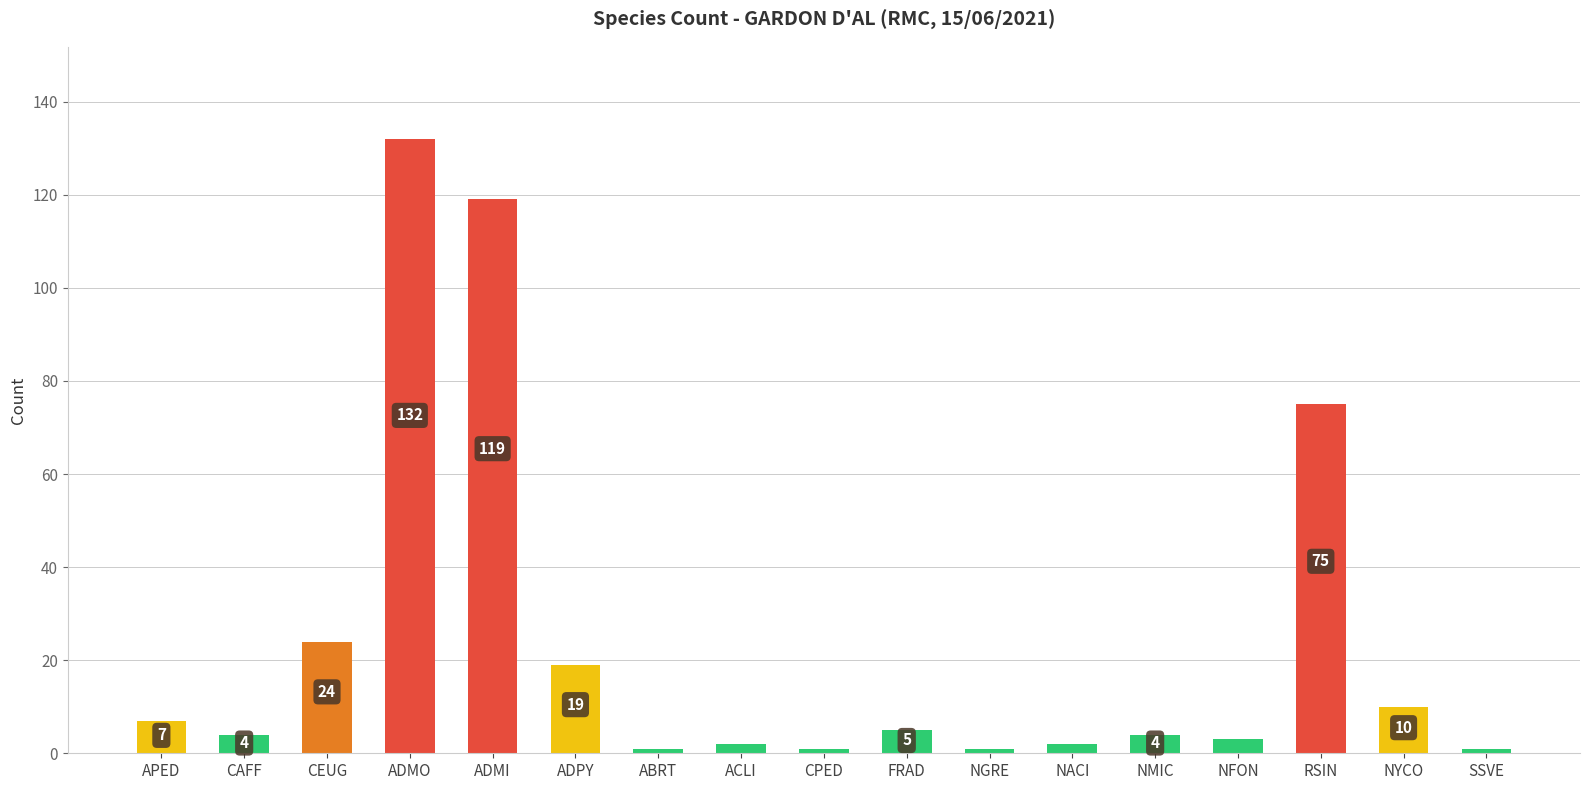

Where does the data first go above 4?

APED